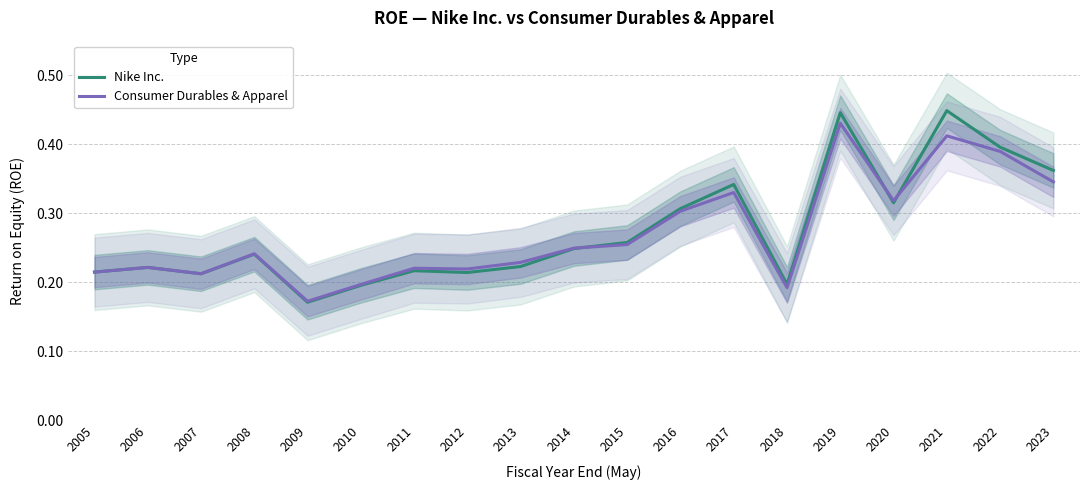

Does the chart display data point markers on the line(s)?

No